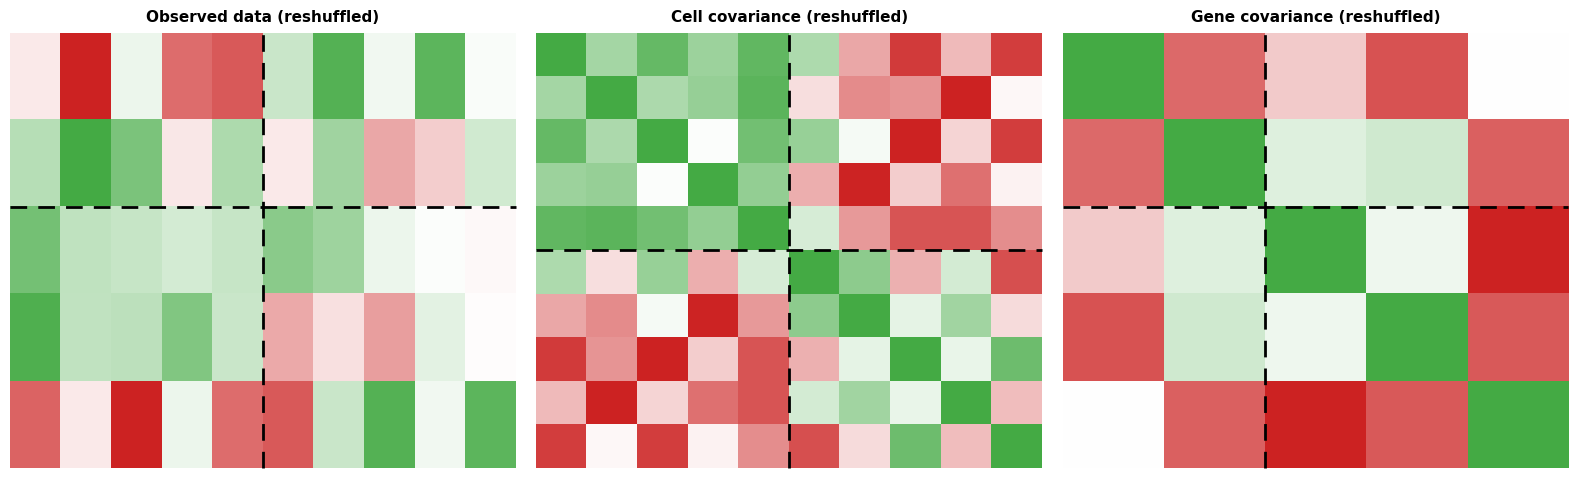

What is the difference between the highest and lowest values at 4?

0.6